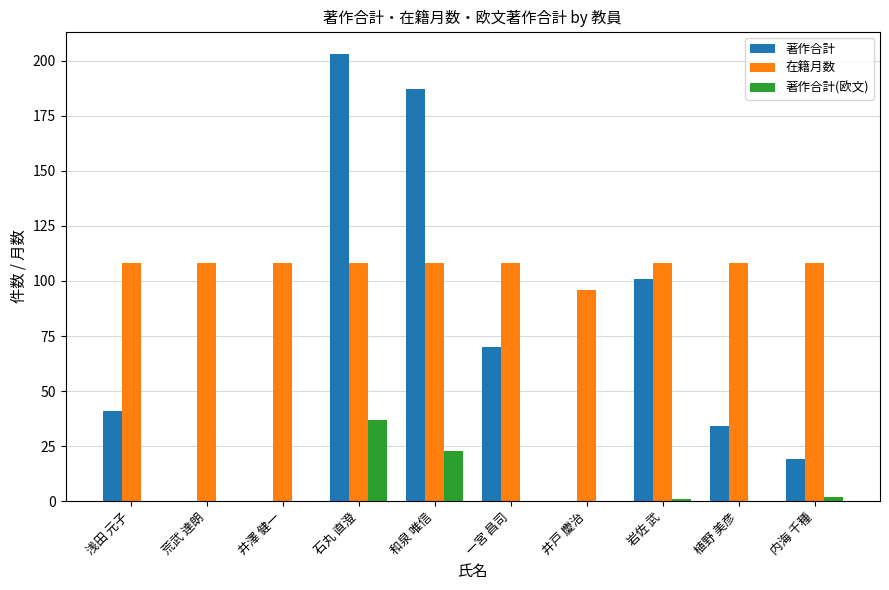

What is the sum of the 在籍月数 values at 浅田 元子 and 井戸 慶治?

204